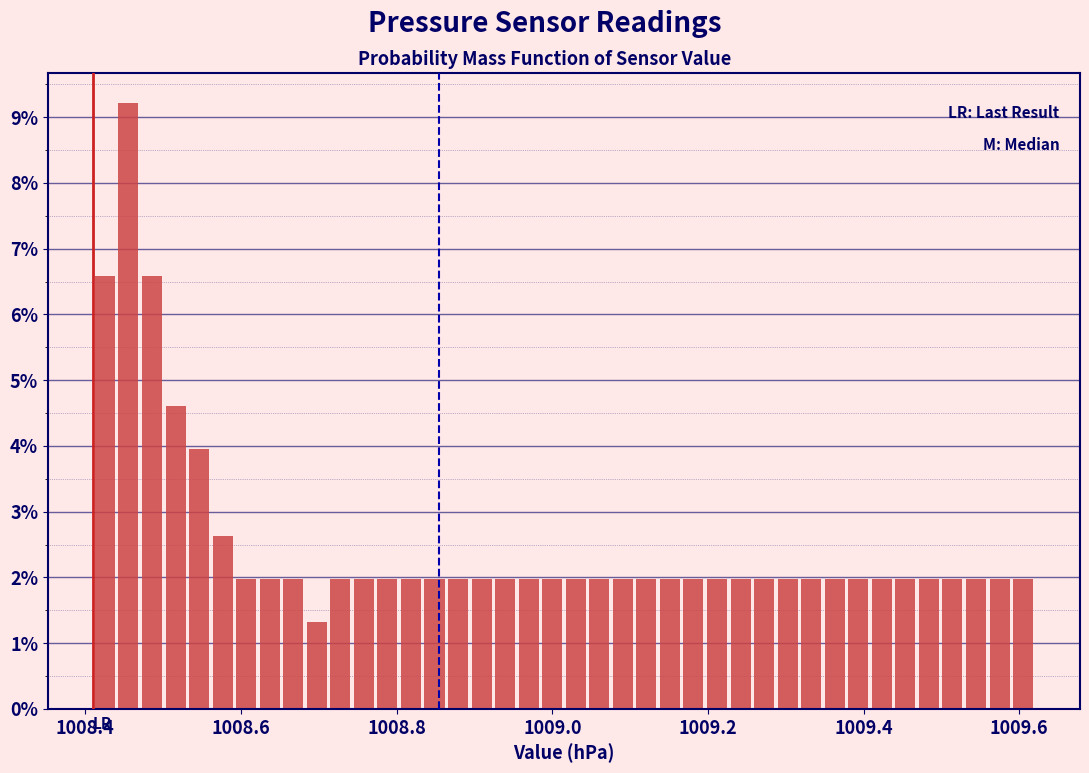

Around what value on the x-axis is the tallest bar? Give the approximate position of its centre, as read against the axis.

1008.46